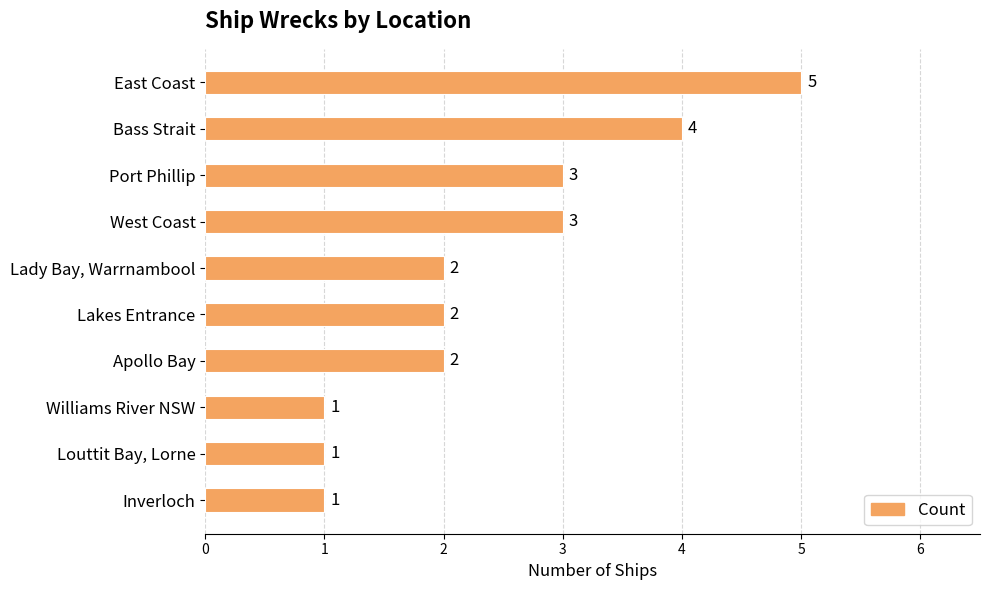

Approximately how many times larger is the value at Inverloch compared to Port Phillip?

0.3